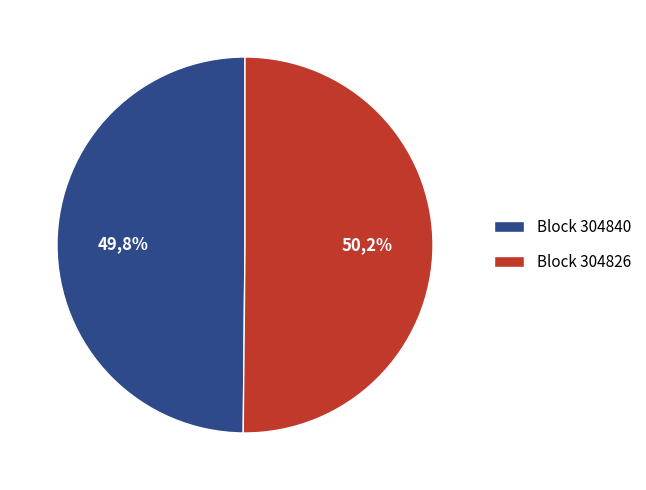

Which has a higher value, 304840 or 304826?

304826